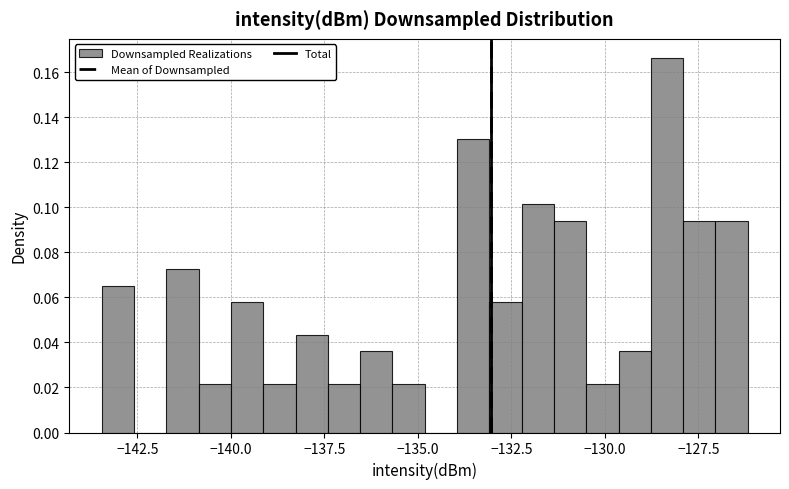

Read against the x-axis, roughly where is the centre of the tallest bar?

-128.5